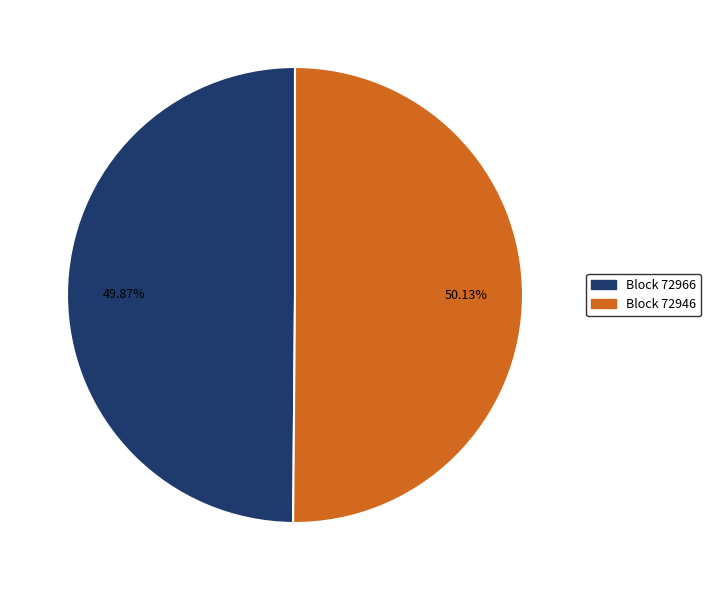

To the nearest percent, what is the average slice percentage?

50%